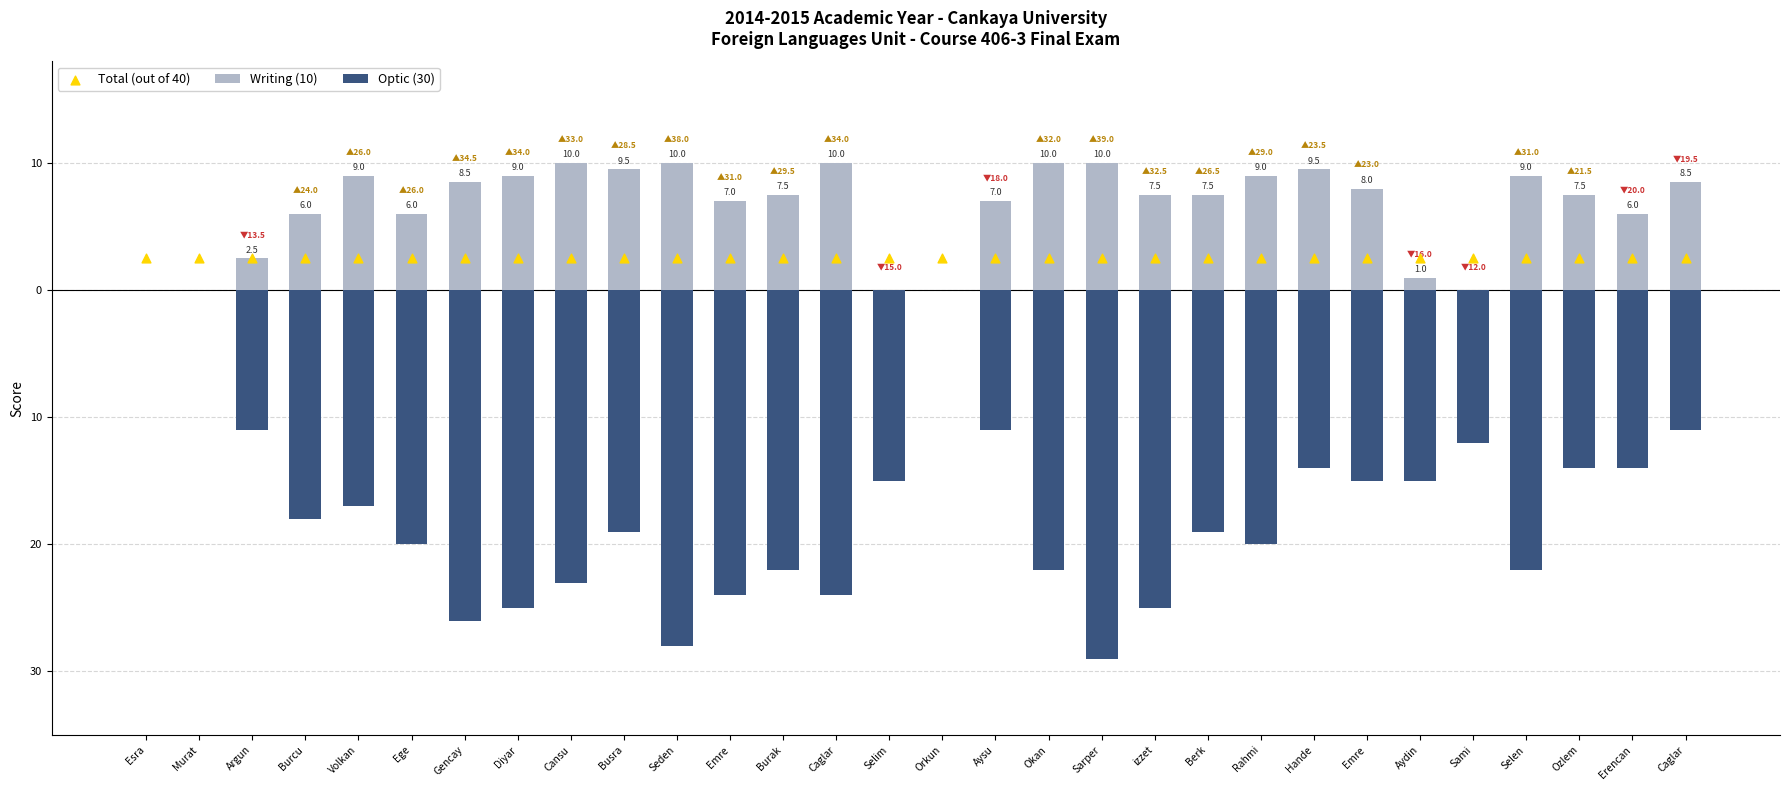

Is the value of Optic (30) at Cansu greater than the value of Total (out of 40) at Rahmi?

No